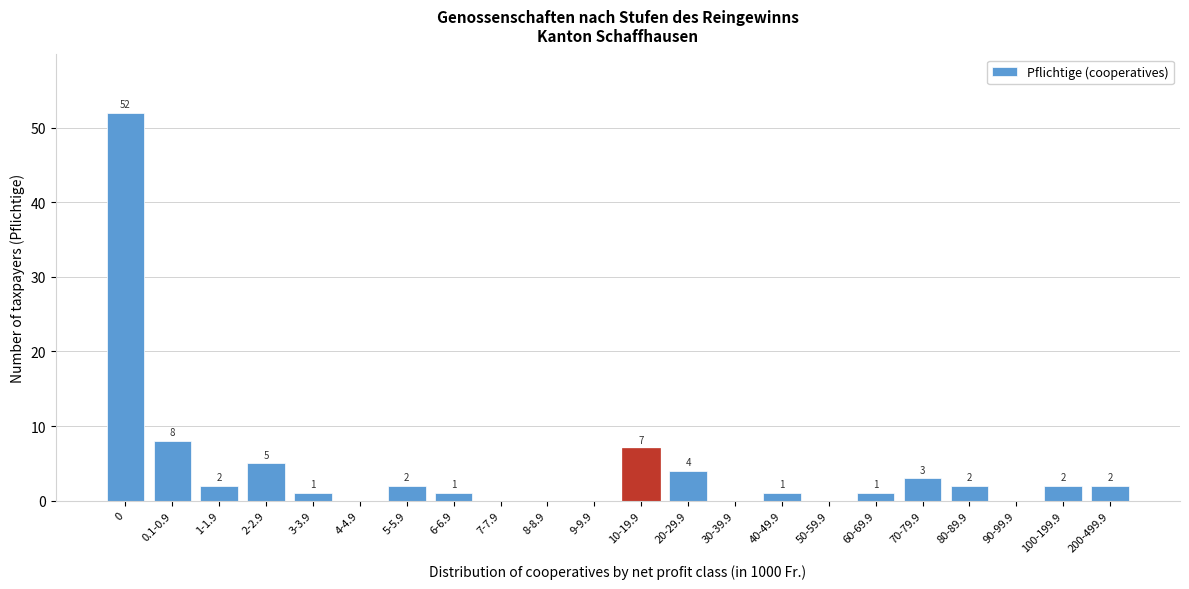

Reading left to right, what are all the values shown in this chart?

0=52	0.1-0.9=8	1-1.9=2	2-2.9=5	3-3.9=1	4-4.9=0	5-5.9=2	6-6.9=1	7-7.9=0	8-8.9=0	9-9.9=0	10-19.9=7	20-29.9=4	30-39.9=0	40-49.9=1	50-59.9=0	60-69.9=1	70-79.9=3	80-89.9=2	90-99.9=0	100-199.9=2	200-499.9=2